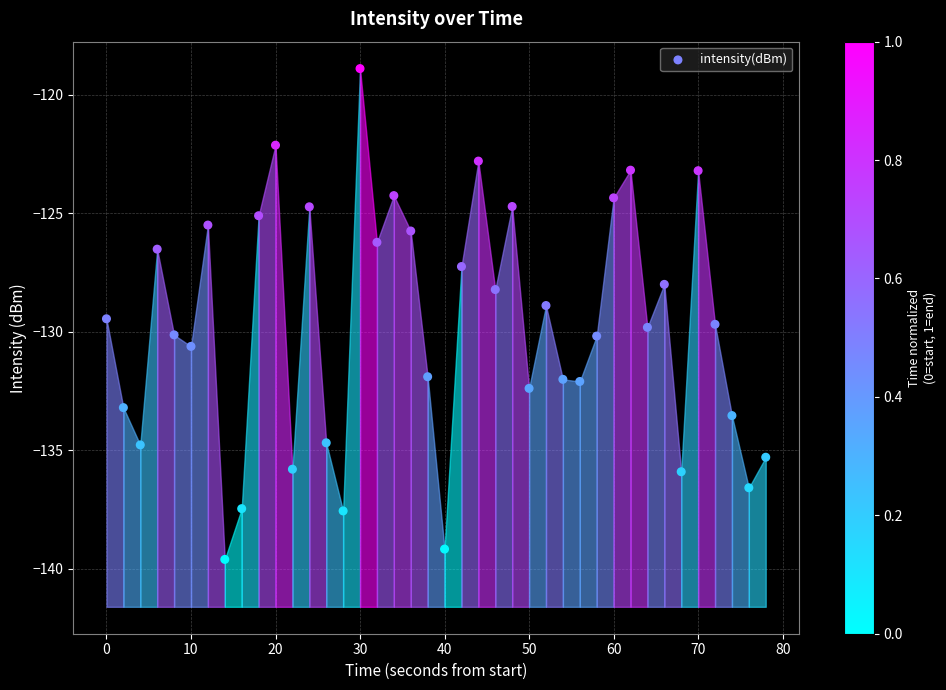

What is the range of X values (max minus min)?

78.0